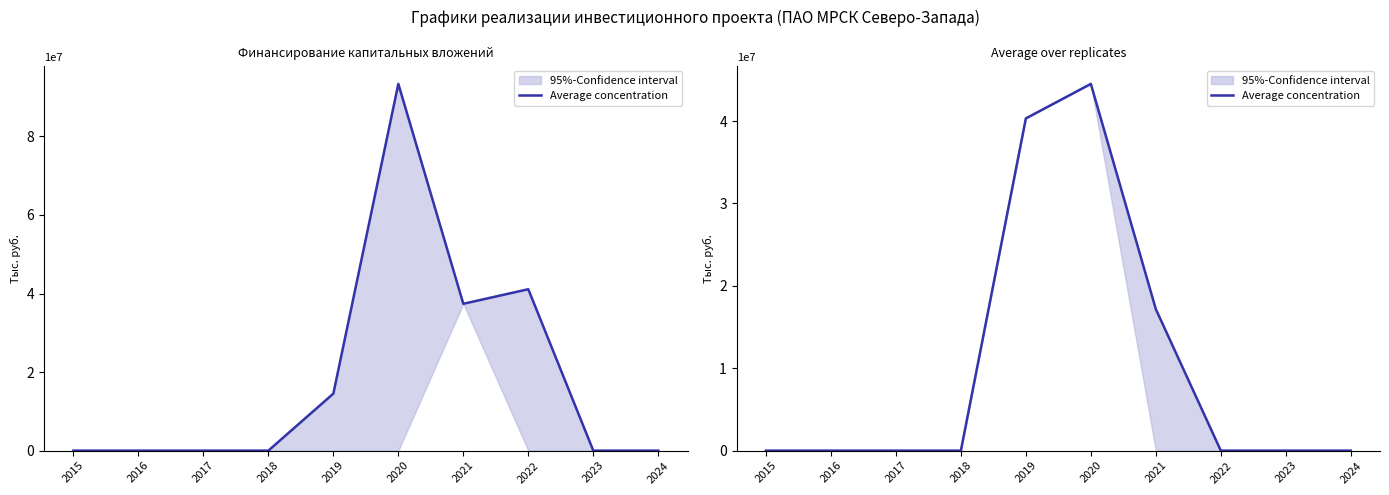

Reading right to left, what are all the values shown in this chart?

2024=0	2023=0	2022=0	2021=17173228	2020=44510219	2019=40321659	2018=0	2017=0	2016=0	2015=0